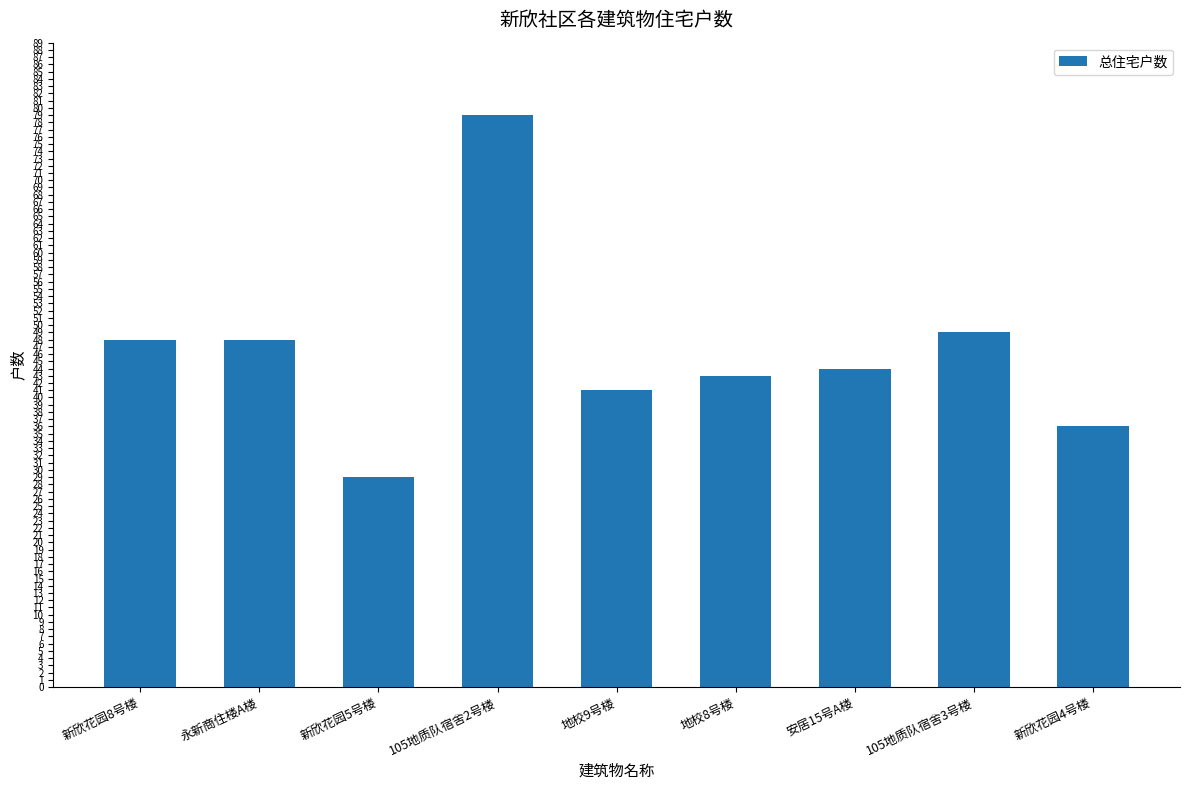

Which has a higher value, 105地质队宿舍3号楼 or 地校9号楼?

105地质队宿舍3号楼